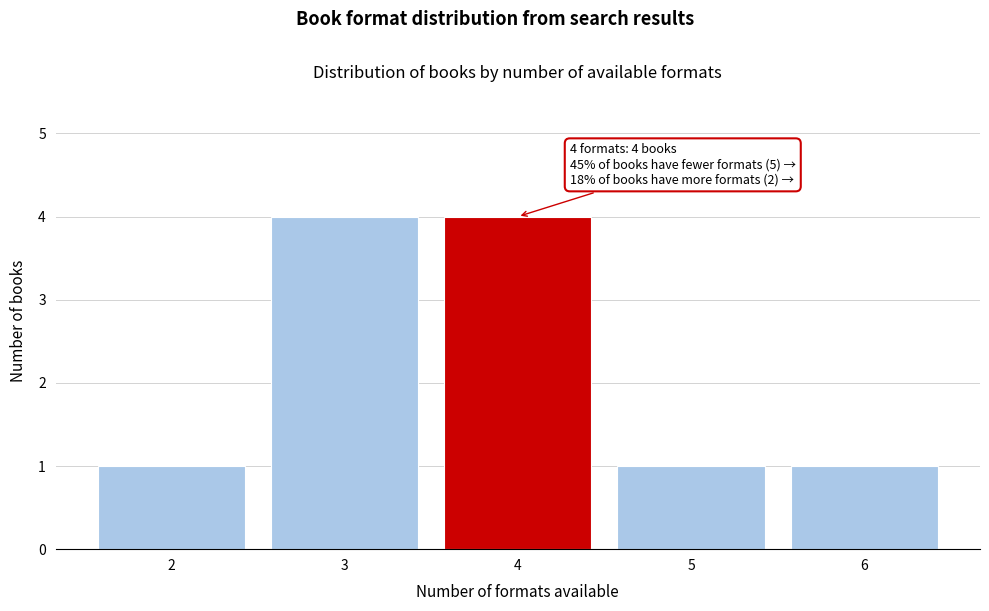

Reading left to right, what are all the values shown in this chart?

2=1	3=4	4=4	5=1	6=1